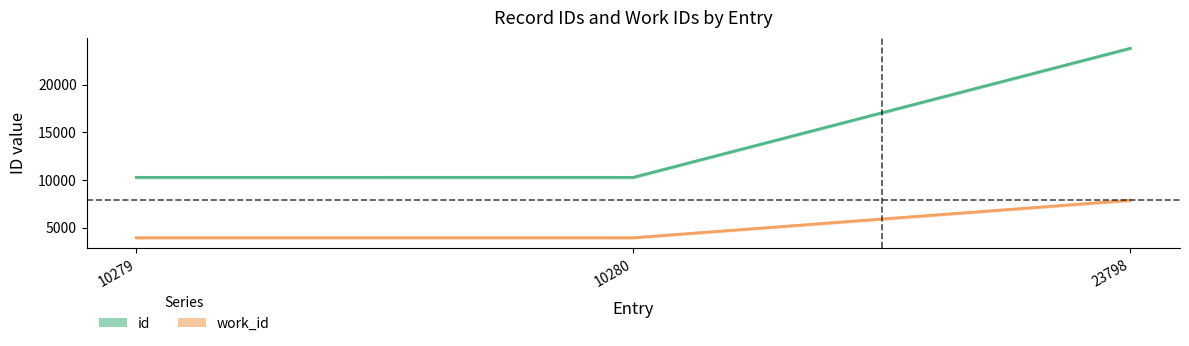

List the series in order of their peak value, lowest first.

work_id, id